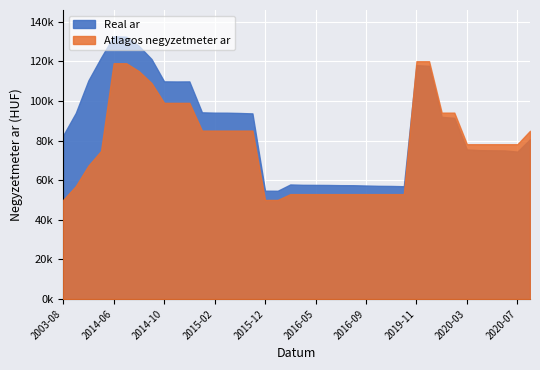

What are all the series names shown in the legend?

Atlagos negyzetmeter ar, Real ar